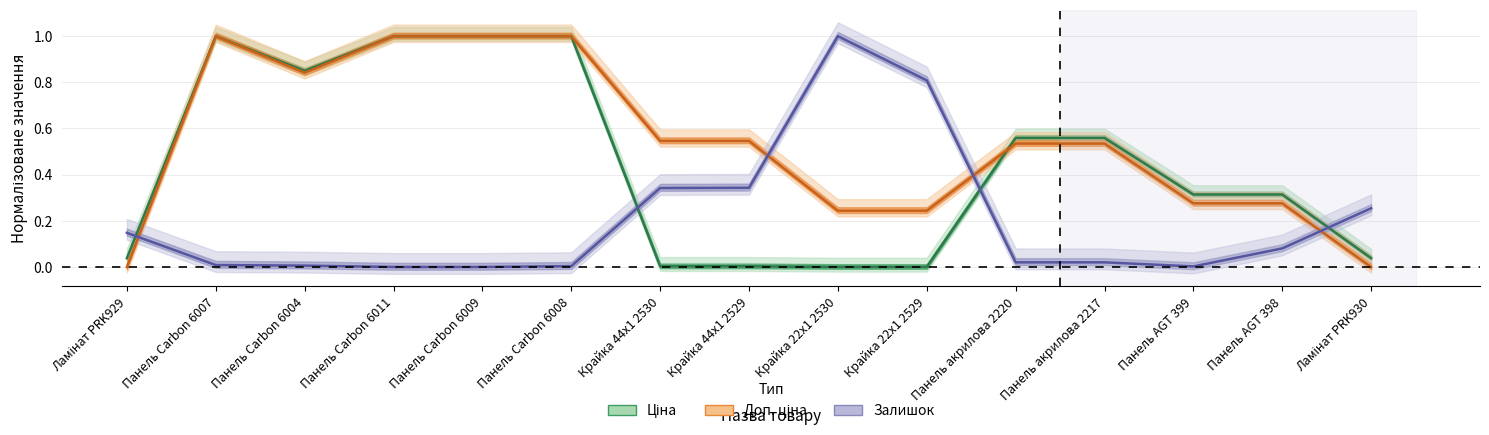

At which label is Доп. ціна closest to 0?

Ламінат PRK929